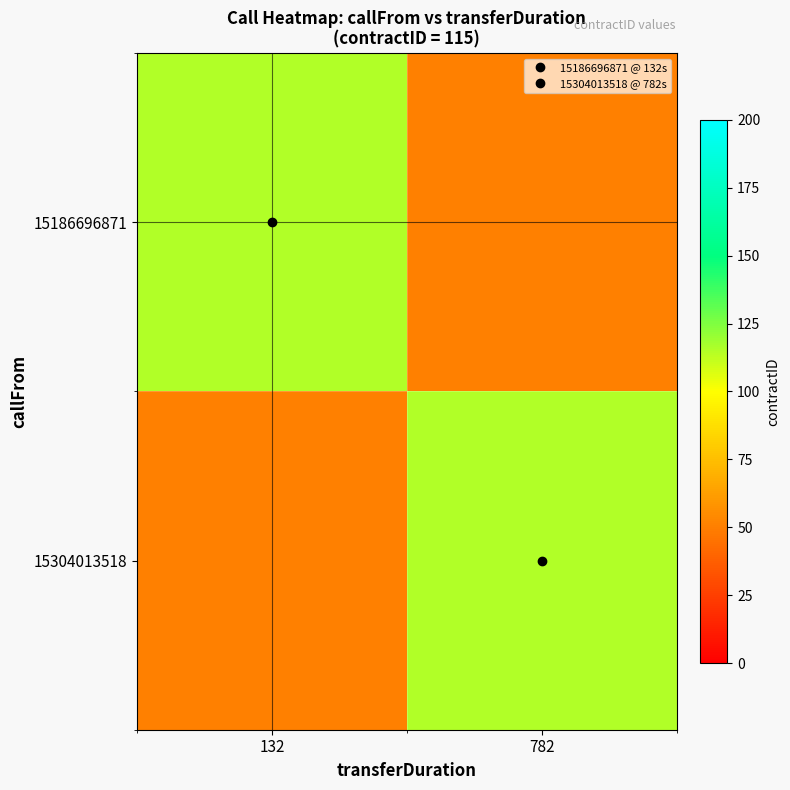

True or false: 15304013518 has a value of -45 at 132.

False